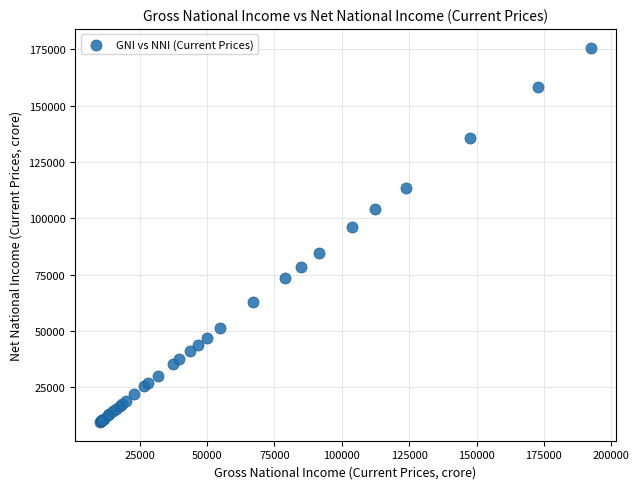

What Y value in the scatter plot is closest to 92624?

96177.2